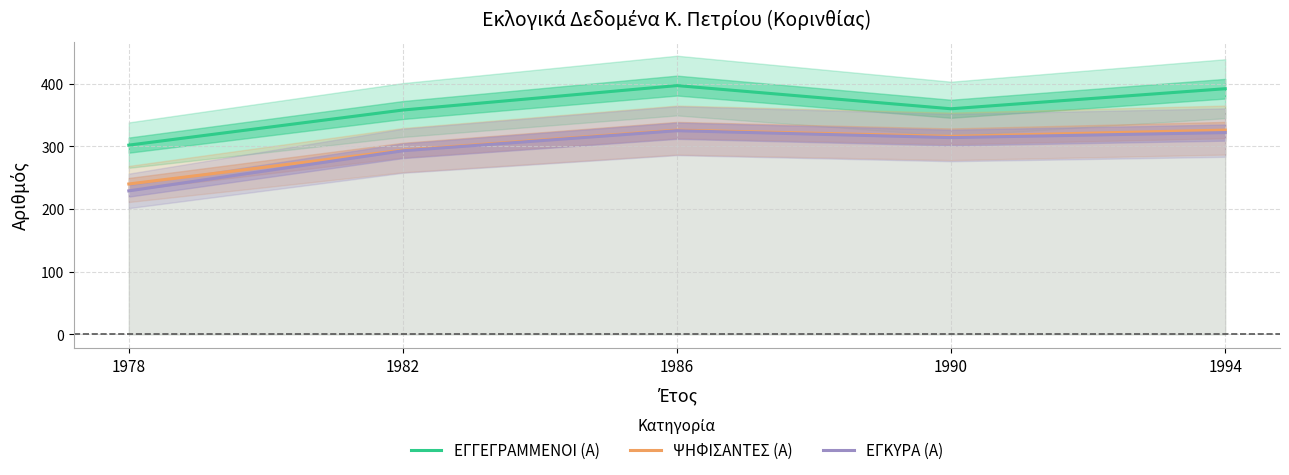

How many lines are shown in the chart?

3